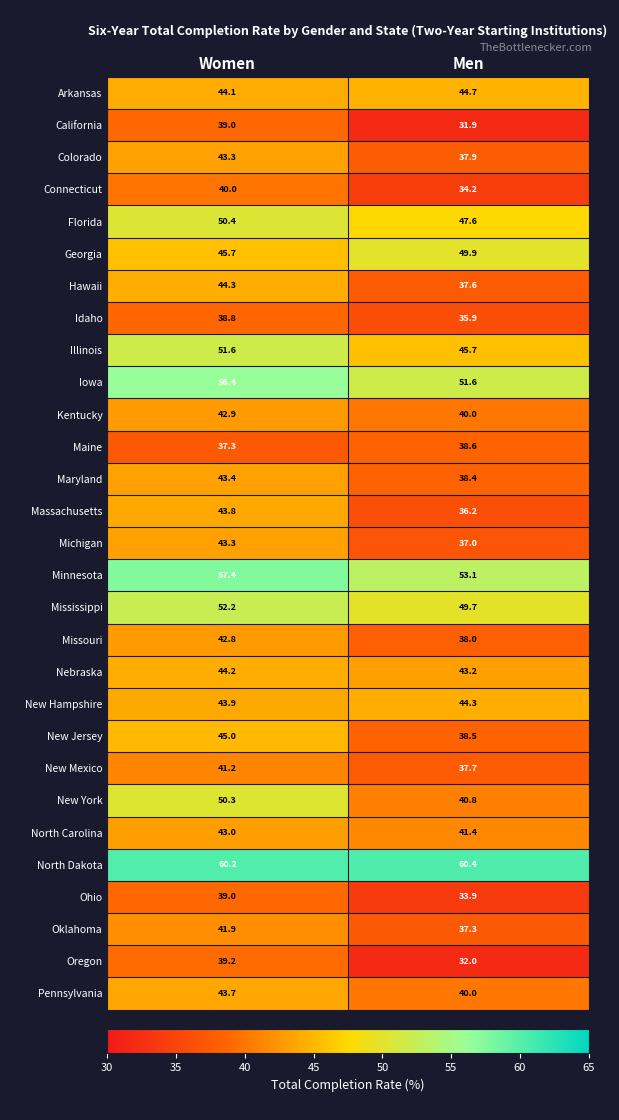

What is the difference between the Georgia values at Women and Men?

4.2